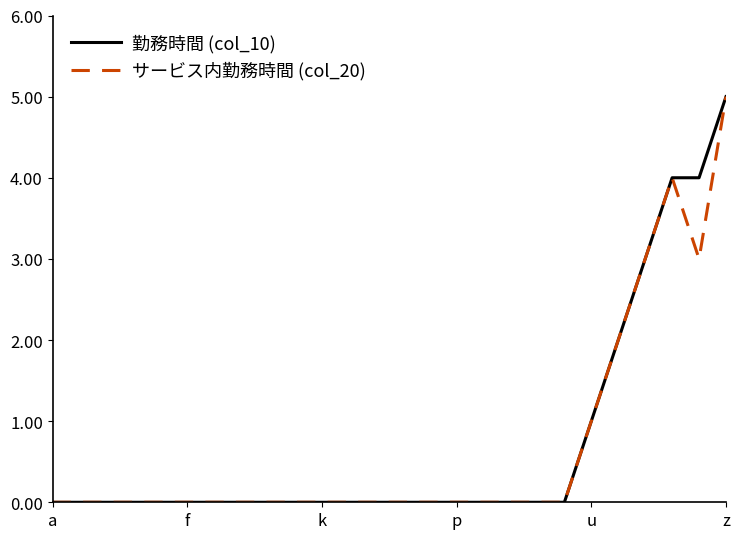

What is the greatest value displayed?

5